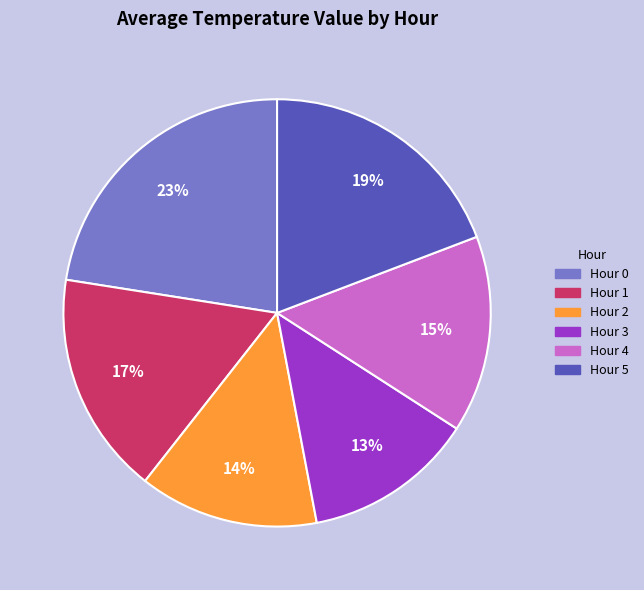

What is the largest slice in the pie chart?

Hour 0